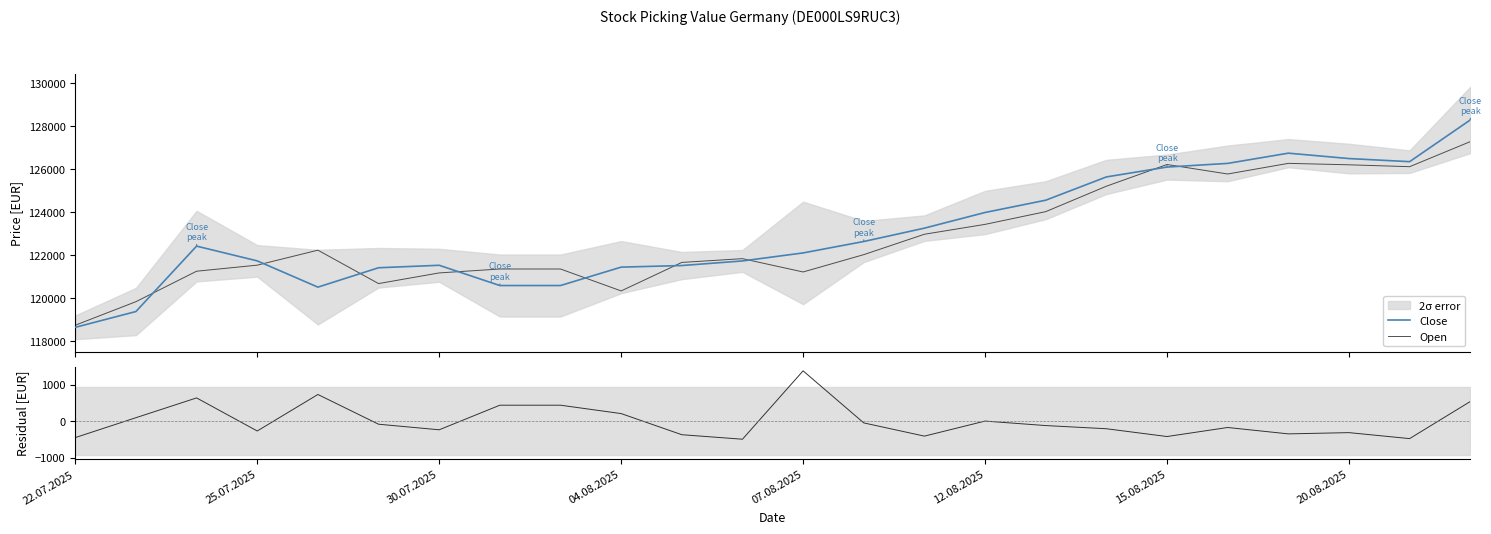

Where is Close nearest to the value 123471?

14